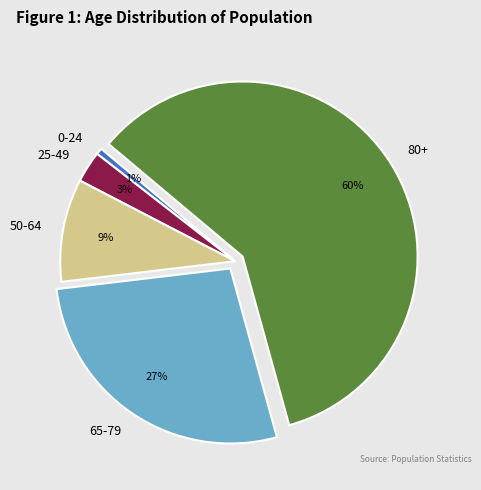

Is it true that 50-64 is 9% of the pie?

True